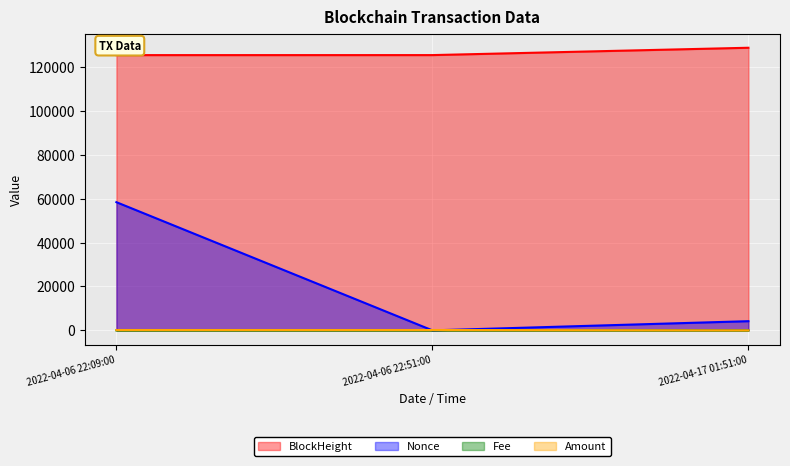

What position from the left is 2022-04-17 01:51:00?

3